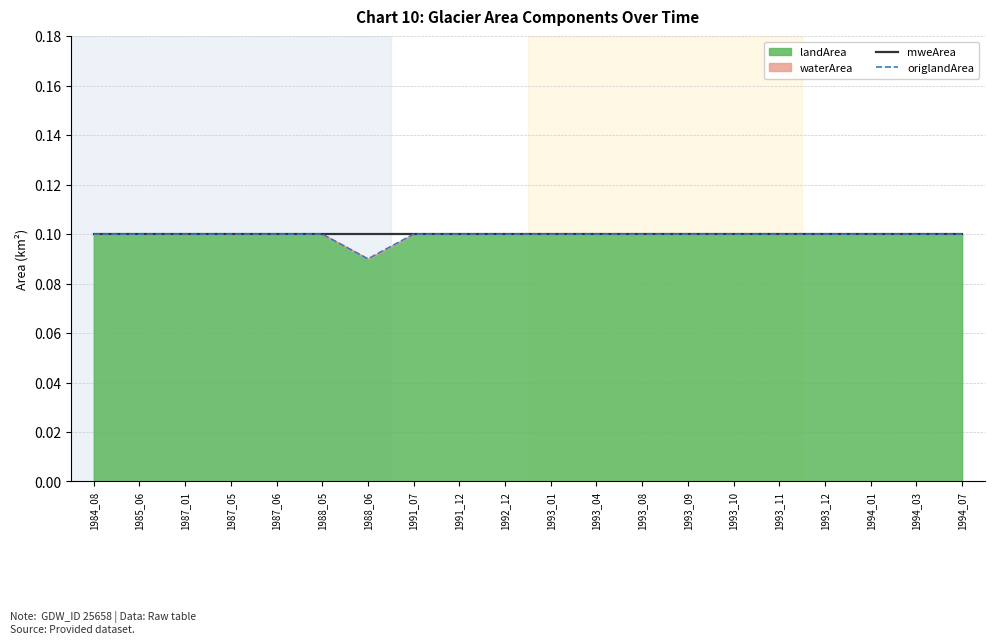

At which category does origlandArea reach its first local valley?

1988_06